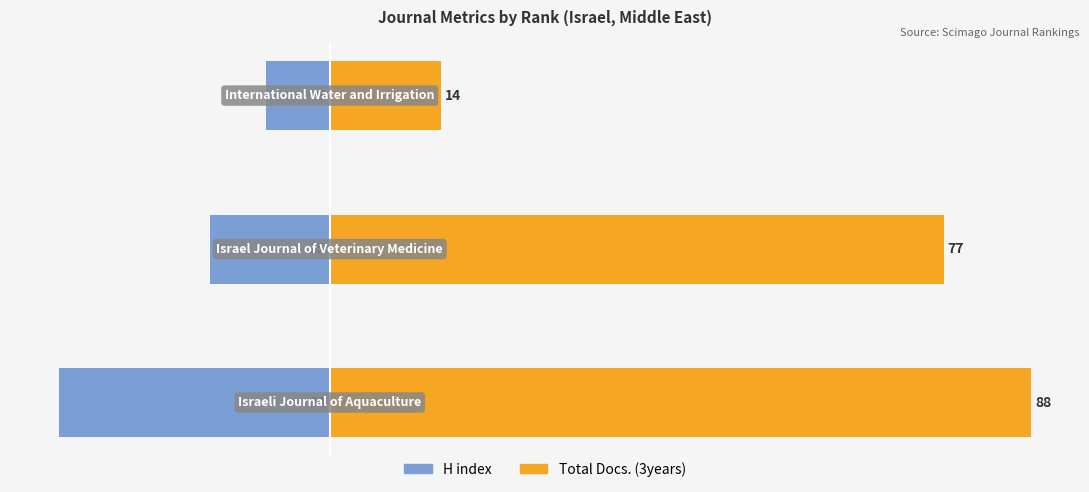

What is the spread (max minus min) of values at 0?

122